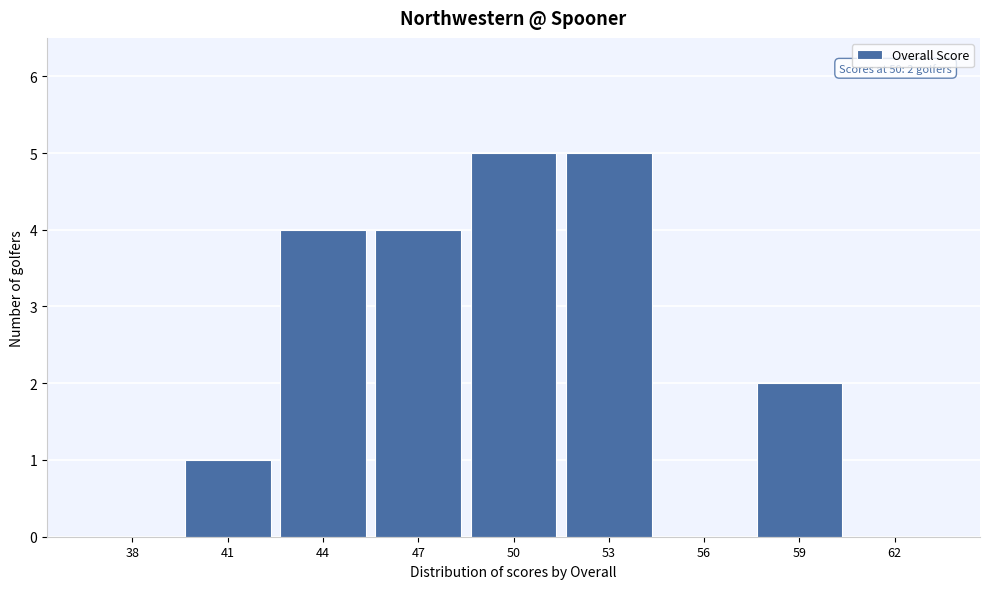

Reading right to left, what are all the values shown in this chart?

62=0	59=2	56=0	53=5	50=5	47=4	44=4	41=1	38=0